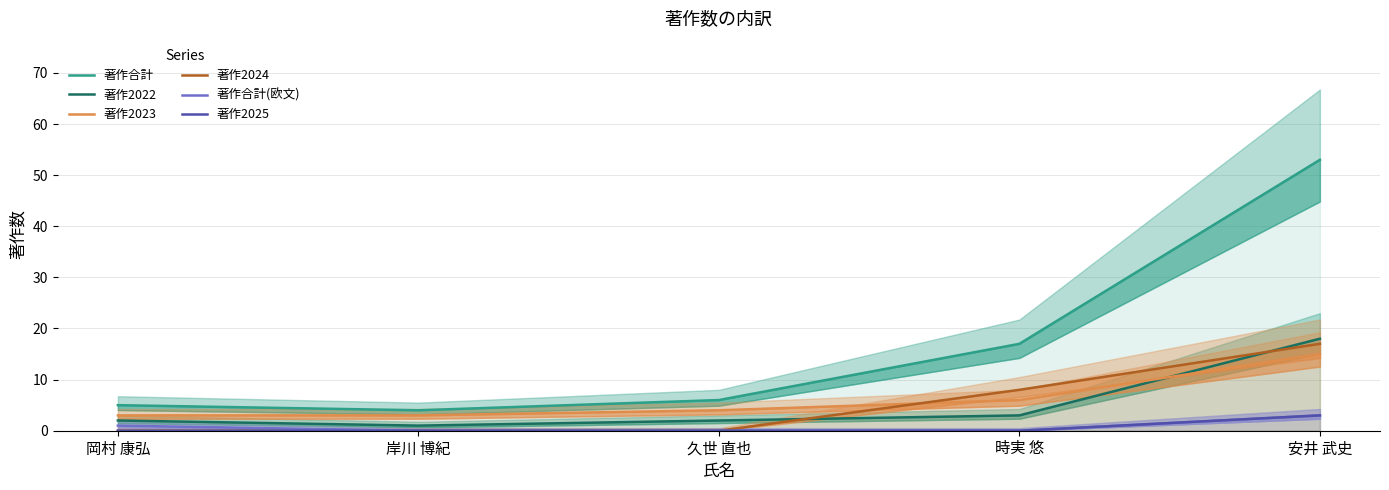

The 著作2022 series shows 1 at 岸川 博紀. True or false?

True